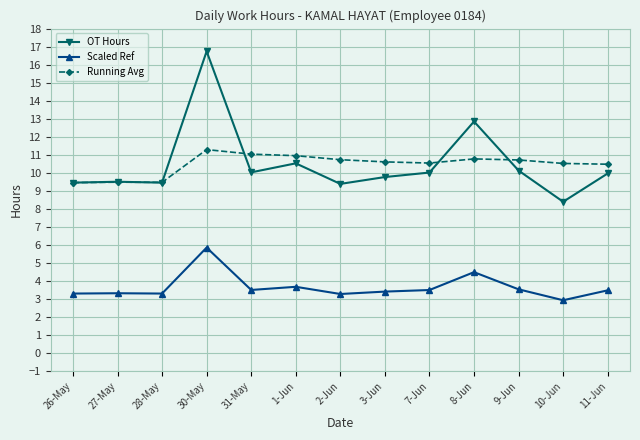

Is it true that OT Hours equals 9.5 at 28-May?

True